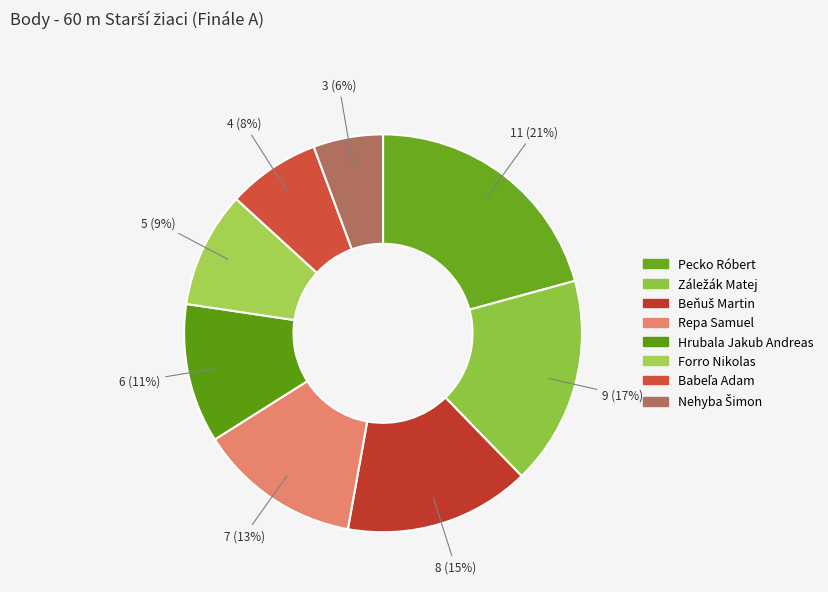

How much of the chart is everything except Nehyba Šimon?

94.3%